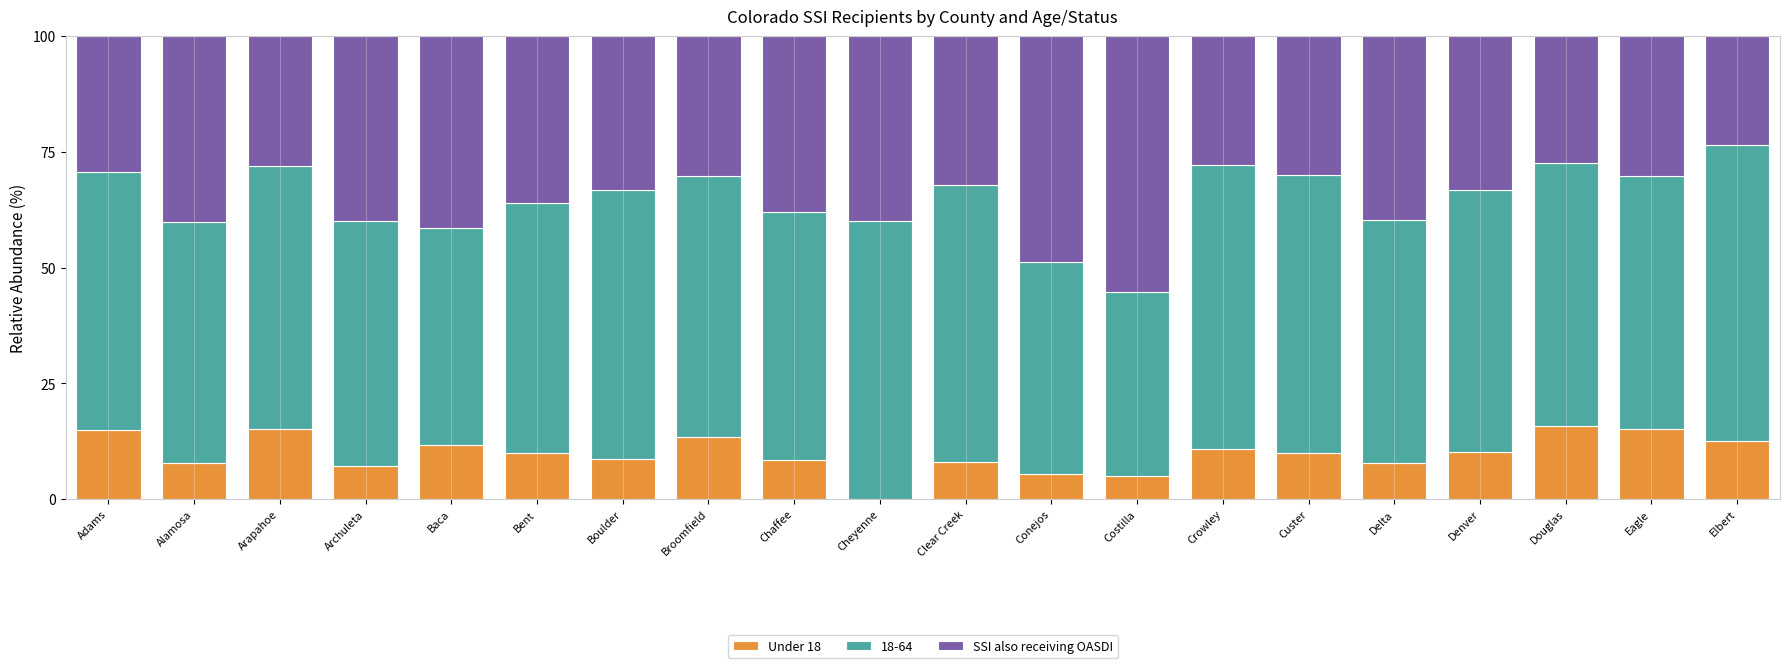

What is the total value across all series at Douglas?

100.0